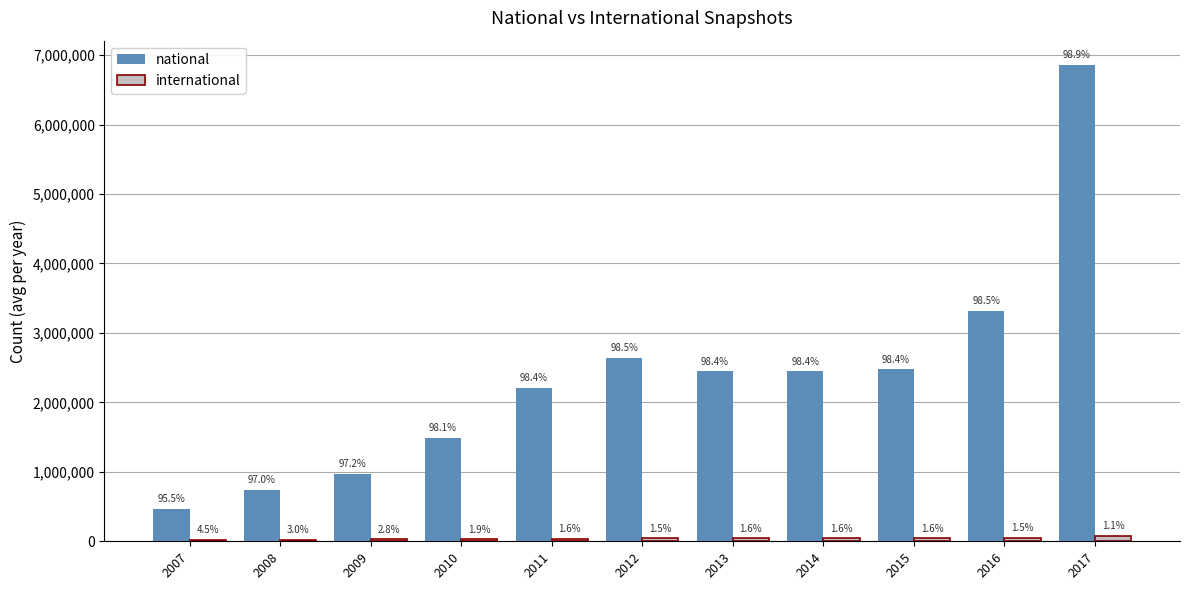

What is the difference between the maximum and second lowest values in the national series?

6121846.0